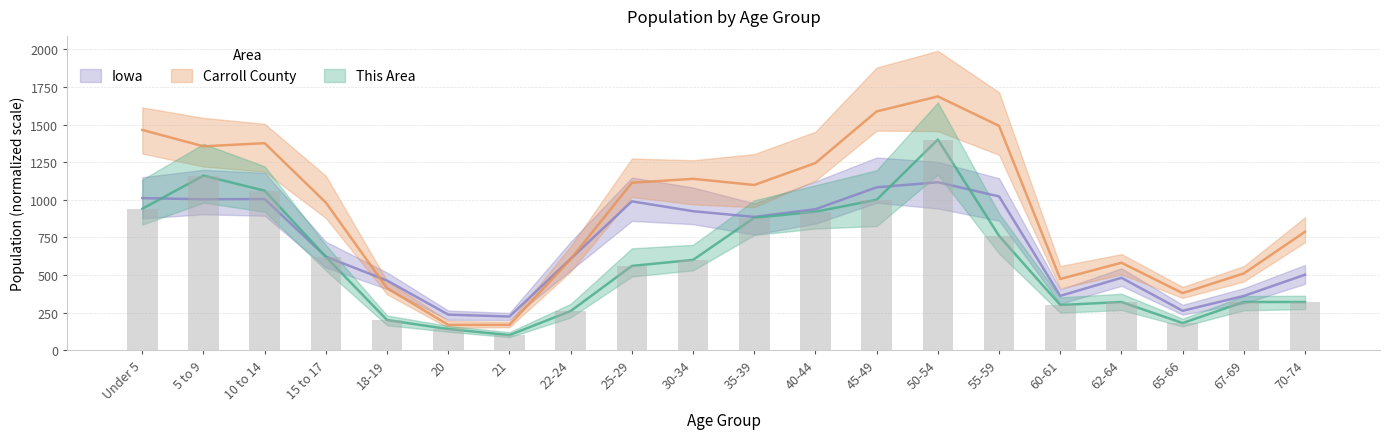

Does the chart contain stacked bars?

No